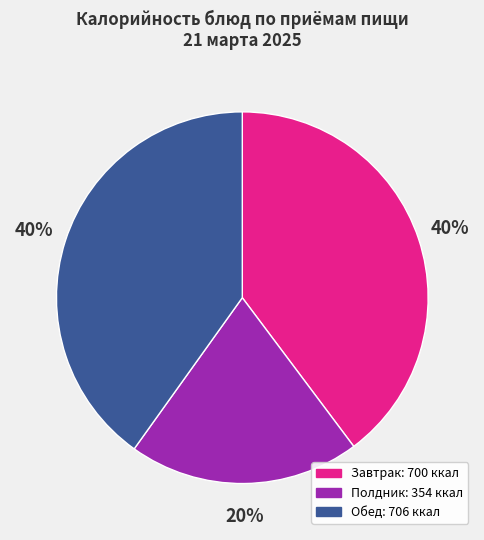

To the nearest percent, what is the average slice percentage?

33%